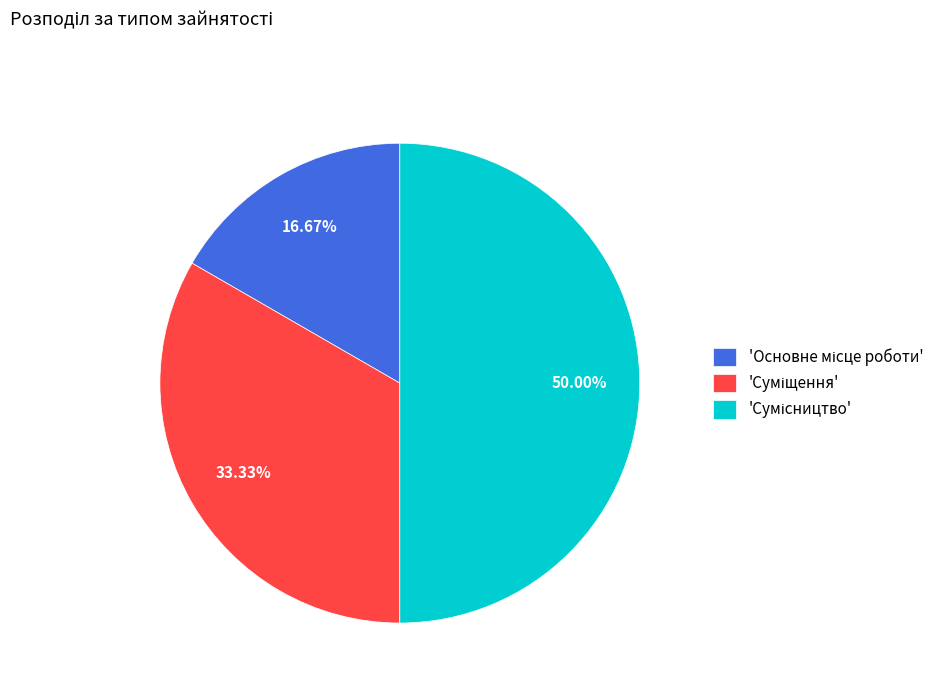

What is the smallest slice in the pie chart?

Основне місце роботи